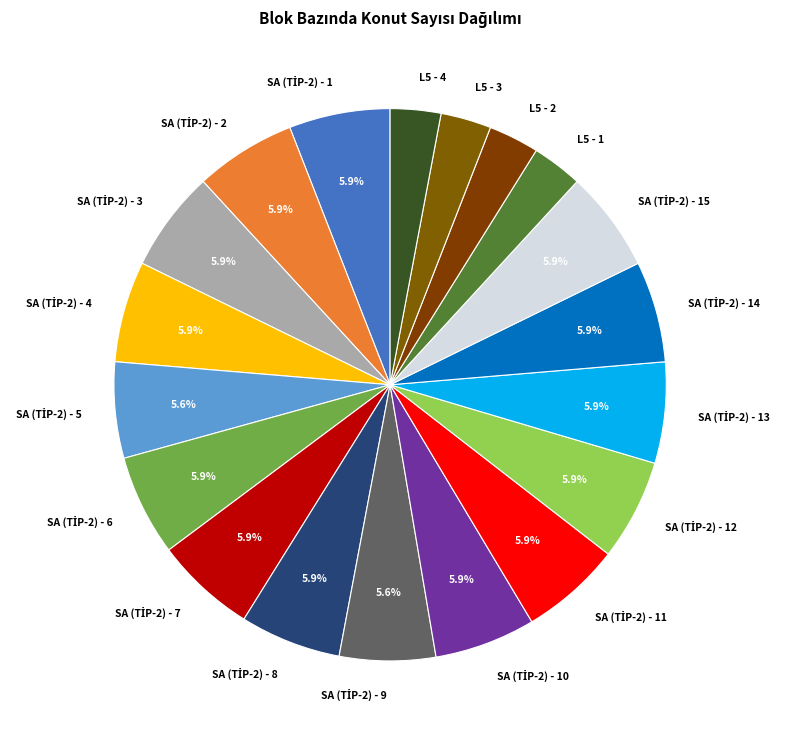

Is there any slice that represents more than half of the pie?

No